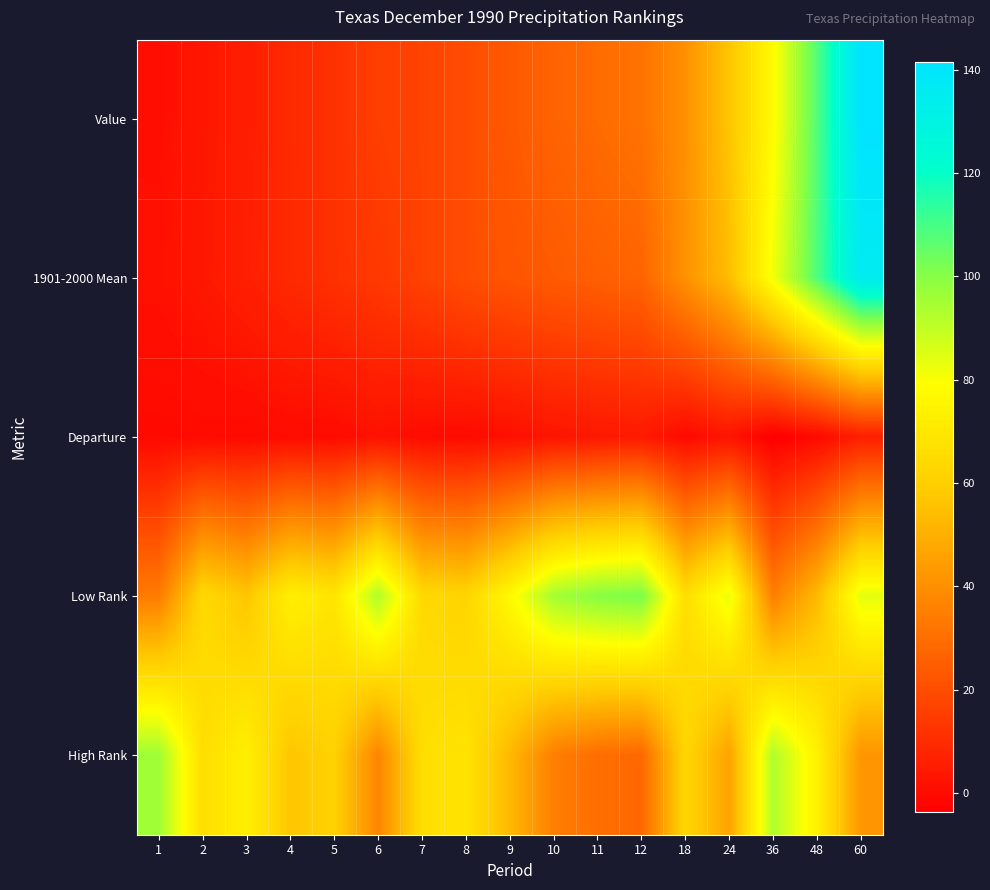

What is the spread (max minus min) of values at 60?

135.6